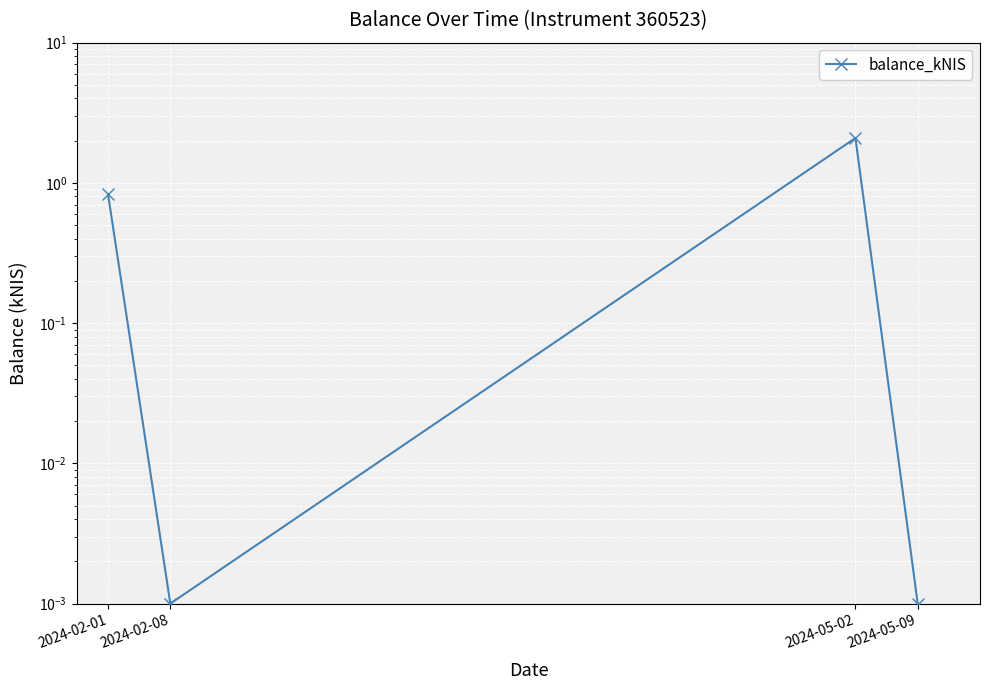

What is the difference between the second highest and second lowest values?

0.8